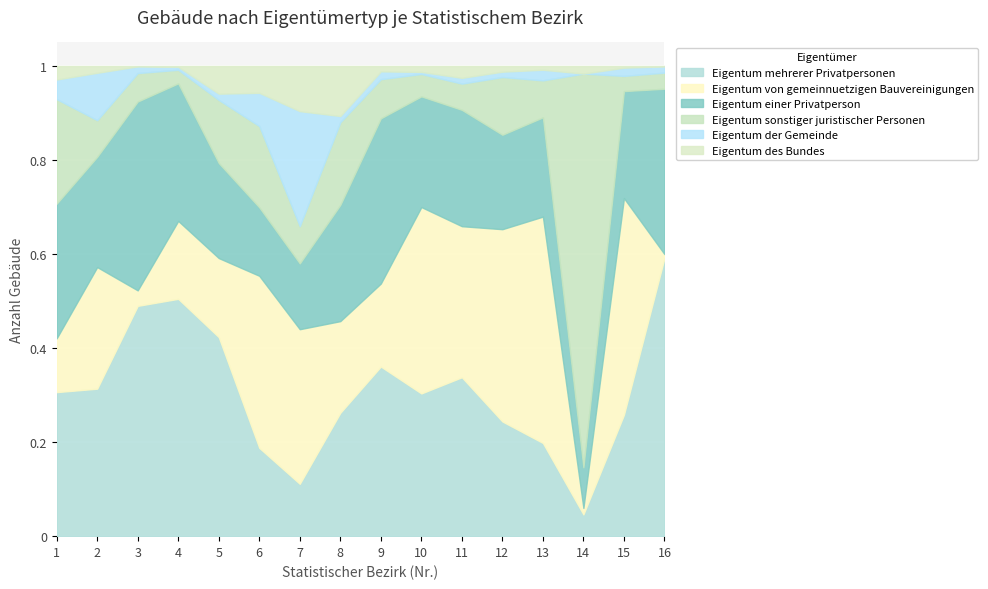

Reading left to right, transcribe all the data shown in this chart.

Eigentum mehrerer Privatpersonen: 616	753	550	804	287	138	66	261	654	624	467	300	368	37	280	708
Eigentum von gemeinnuetzigen Bauvereinigungen: 230	621	37	264	114	269	195	194	320	815	444	503	894	11	500	10
Eigentum einer Privatperson: 576	563	451	466	137	107	83	246	637	484	342	247	392	69	247	421
Eigentum sonstiger juristischer Personen: 447	187	68	46	91	127	47	175	151	98	77	151	146	670	35	41
Eigentum der Gemeinde: 84	242	16	10	9	52	145	13	30	9	17	14	42	0	19	16
Eigentum des Bundes: 58	35	1	3	40	42	57	106	21	26	35	15	15	13	4	1